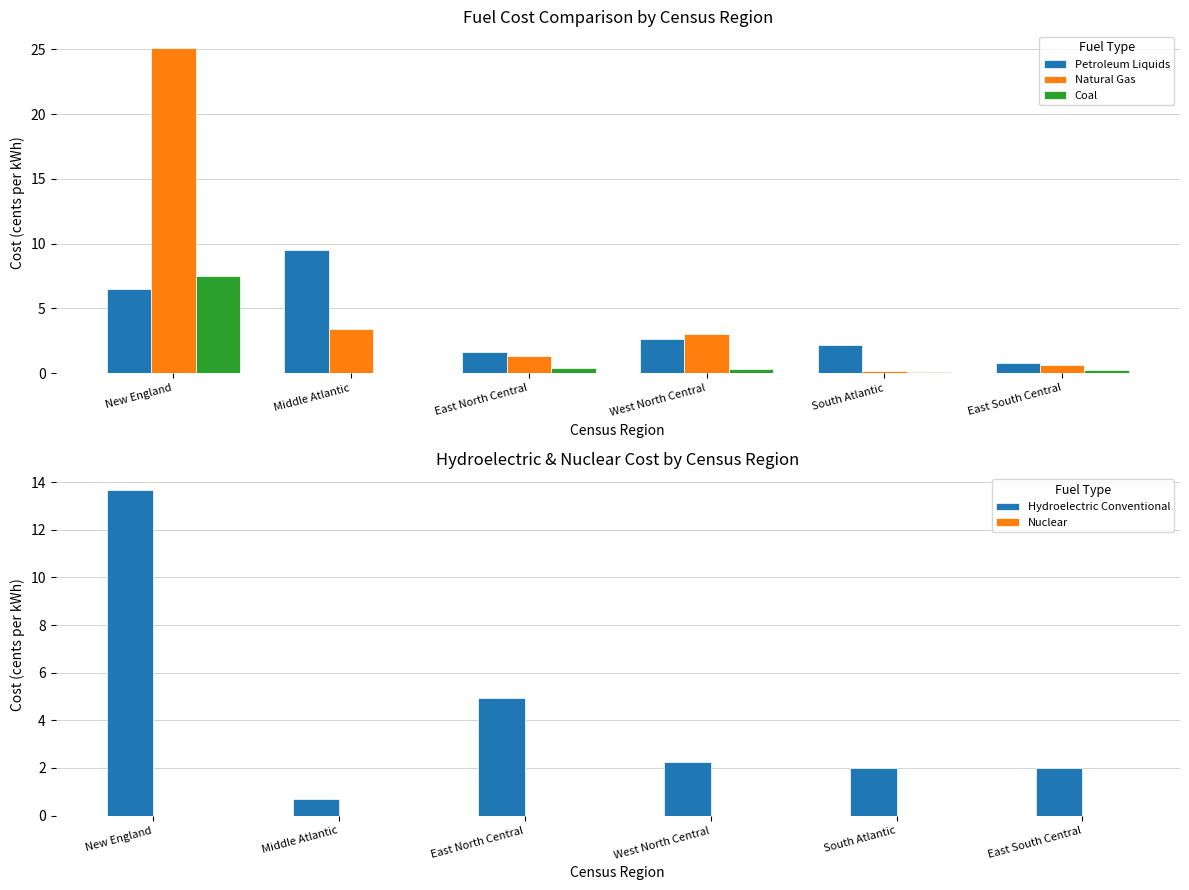

What are all the series names shown in the legend?

Petroleum Liquids, Natural Gas, Coal, Hydroelectric Conventional, Nuclear